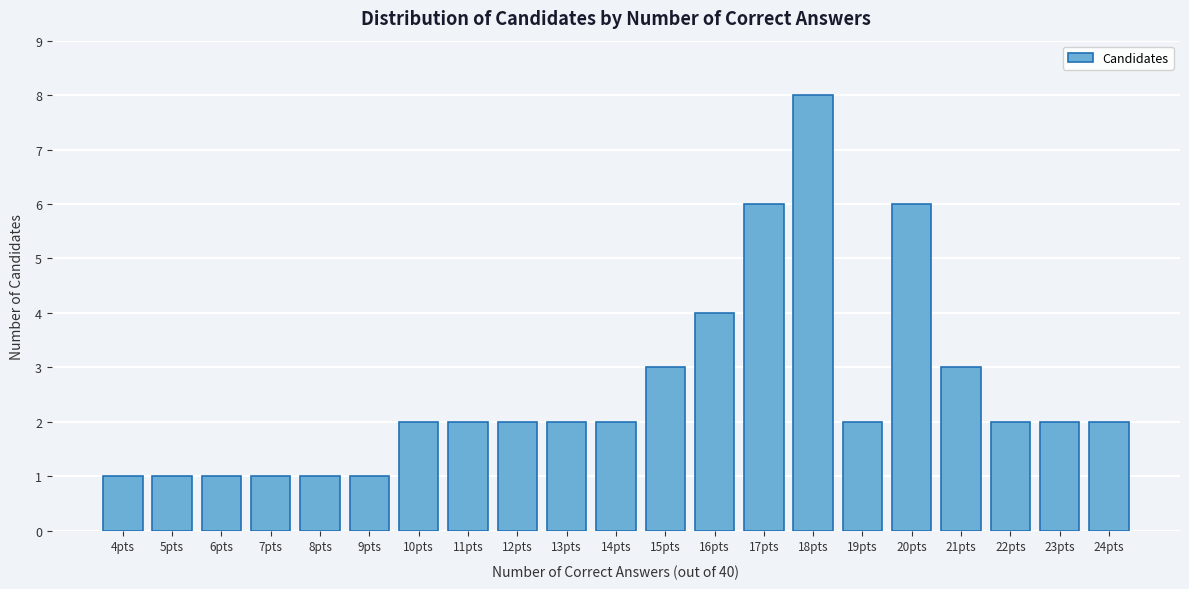

Reading right to left, transcribe all the data shown in this chart.

24pts=2	23pts=2	22pts=2	21pts=3	20pts=6	19pts=2	18pts=8	17pts=6	16pts=4	15pts=3	14pts=2	13pts=2	12pts=2	11pts=2	10pts=2	9pts=1	8pts=1	7pts=1	6pts=1	5pts=1	4pts=1